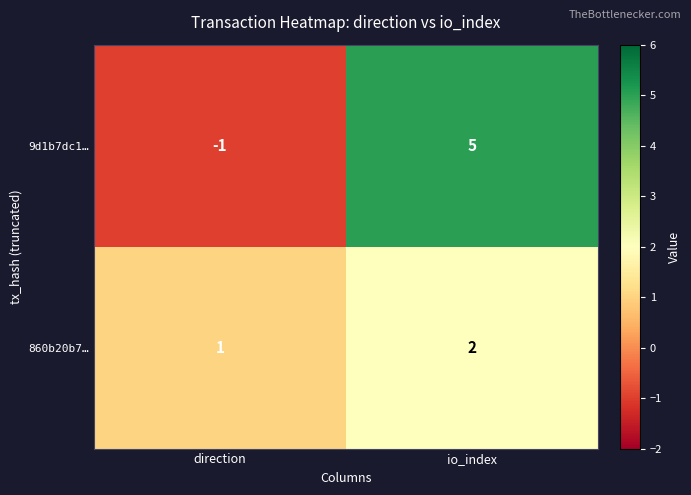

Which category has the highest value across all series?

io_index